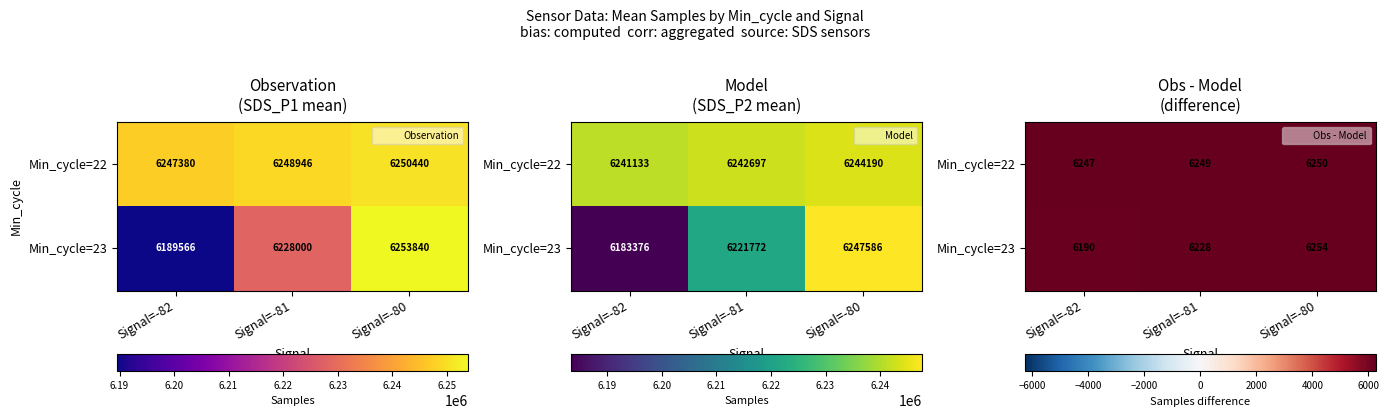

Rank the series by their maximum value, from highest to lowest.

Min_cycle=23, Min_cycle=22